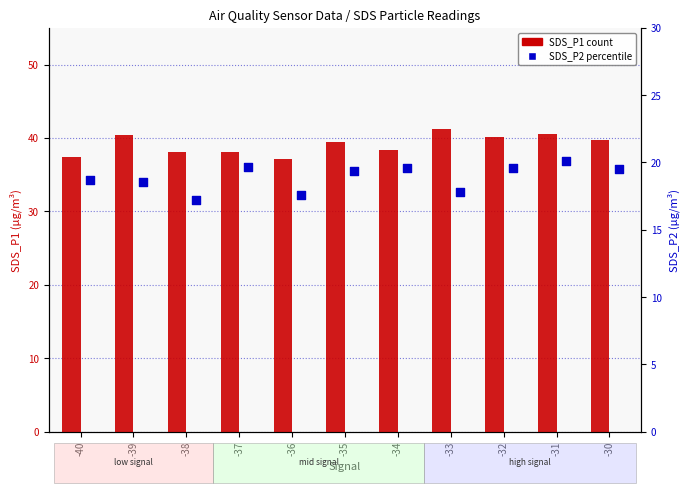

What are all the series names shown in the legend?

SDS_P1 (count), SDS_P2 (percentile)